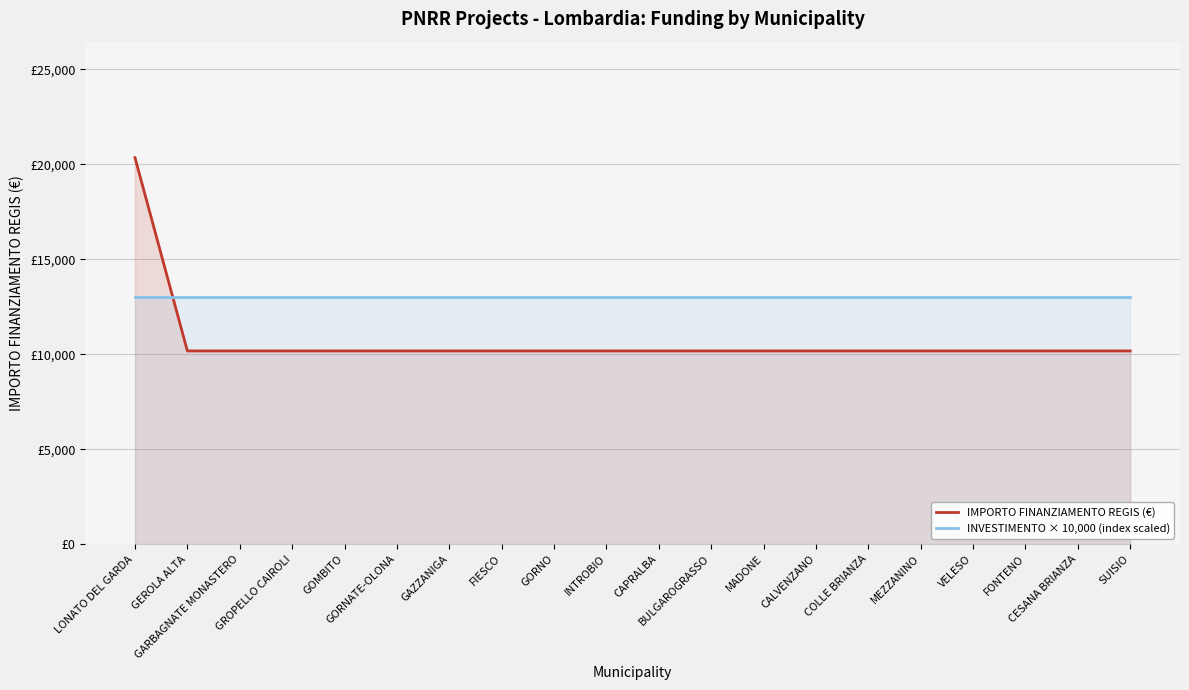

List the series in order of their overall mean, highest first.

INVESTIMENTO × 10,000 (index scaled), IMPORTO FINANZIAMENTO REGIS (€)